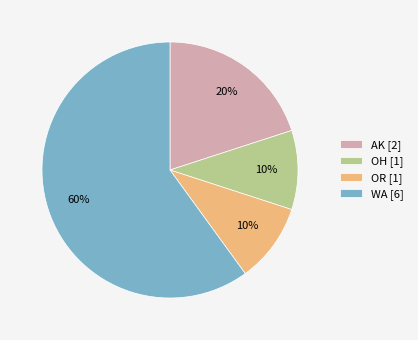

To the nearest percent, what portion does OR [1] represent?

10%